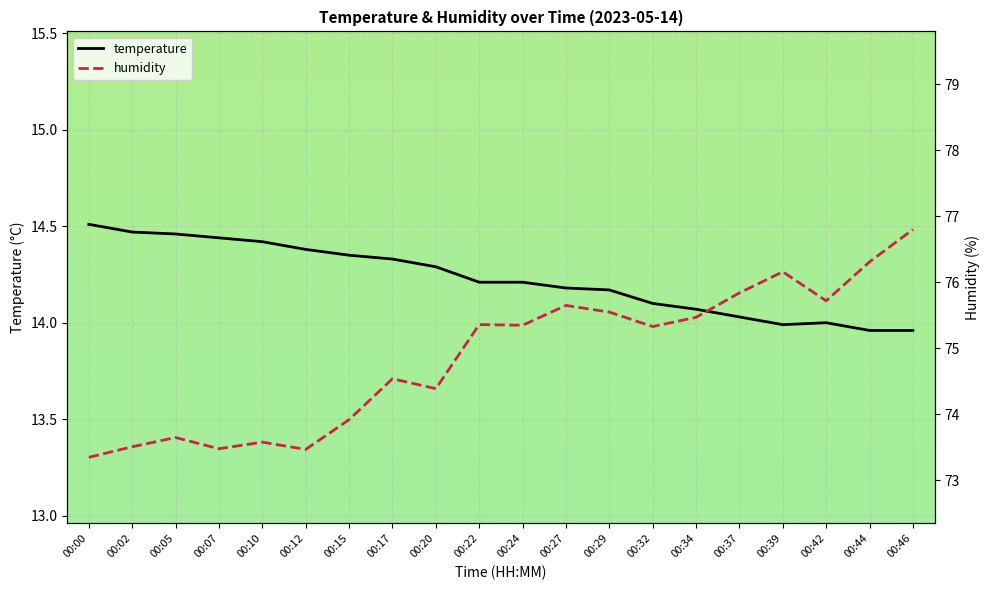

Is it true that temperature equals 14.3 at 00:17?

True